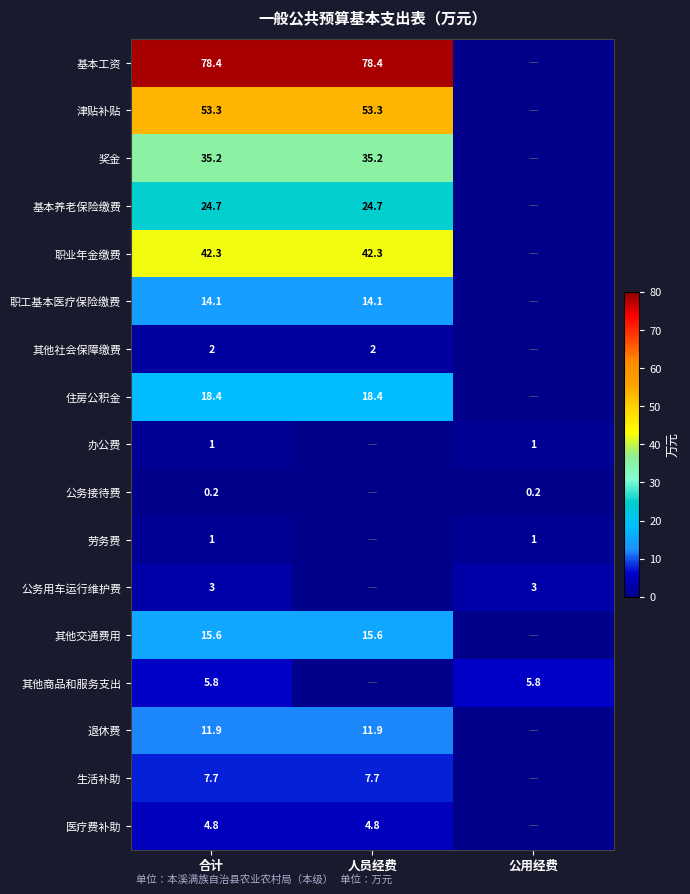

At which label is 退休费 closest to 5?

公用经费